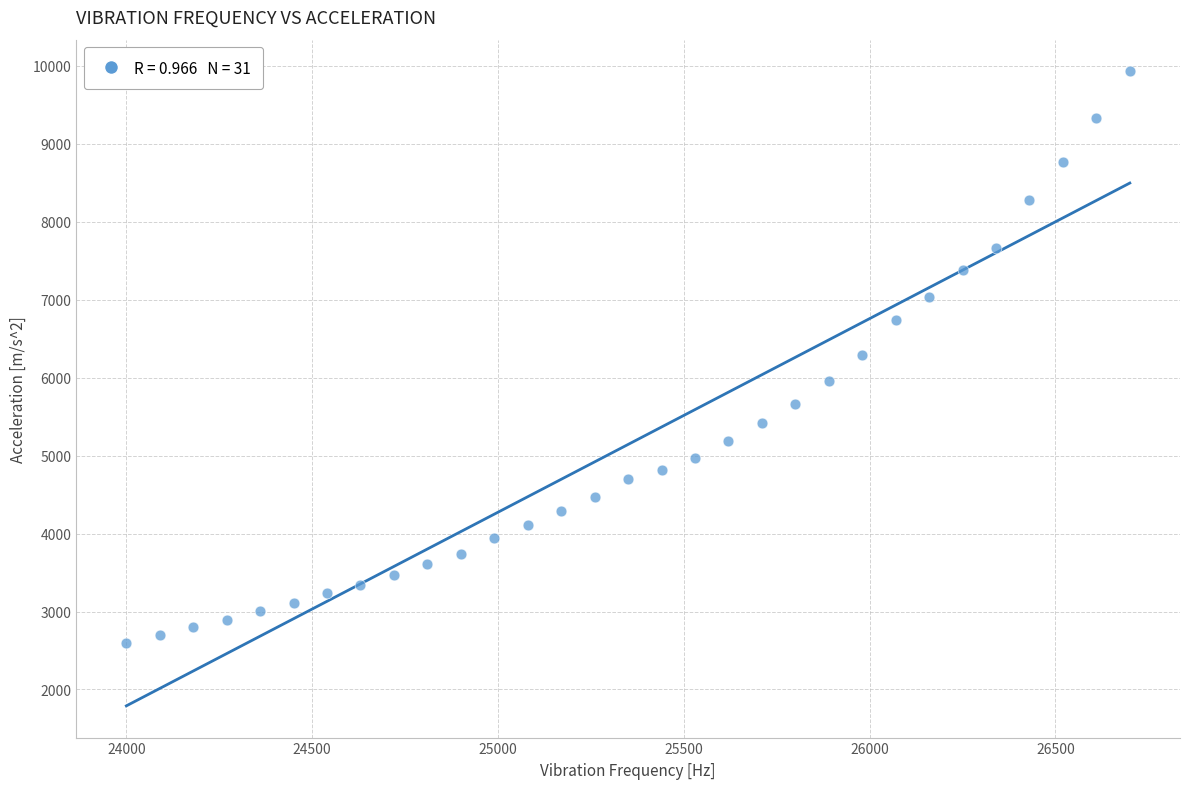

What is the range of X values (max minus min)?

2700.0